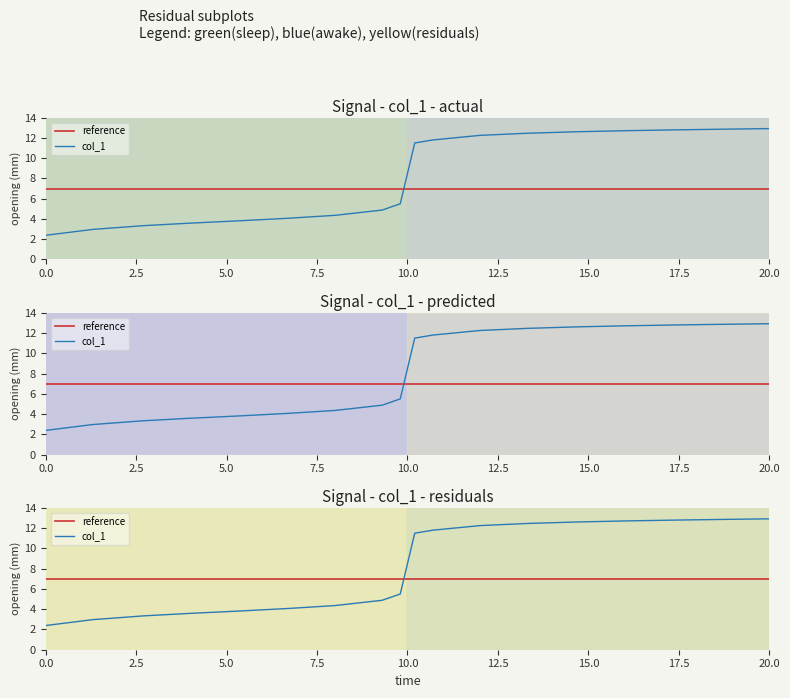

What is the label of the 13th point from the right?

6.7